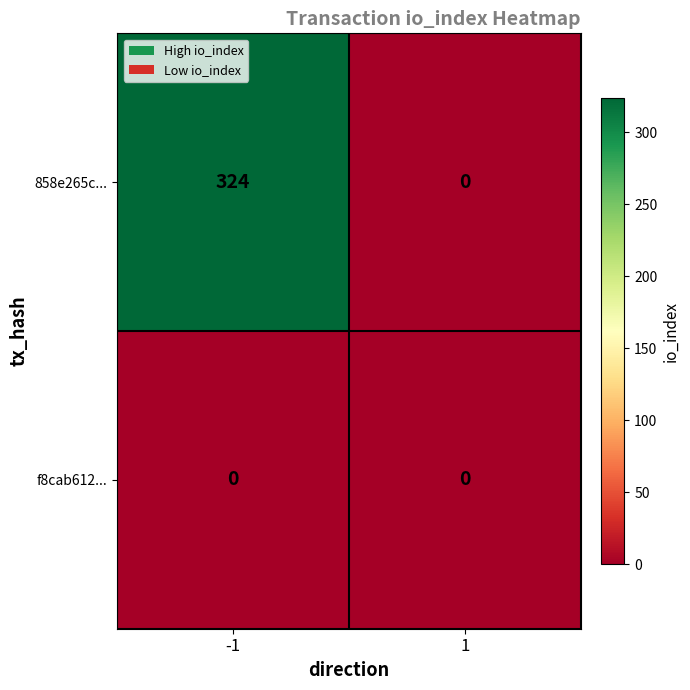

Reading left to right, what are all the values shown in this chart?

858e265c...: 324	0
f8cab612...: 0	0